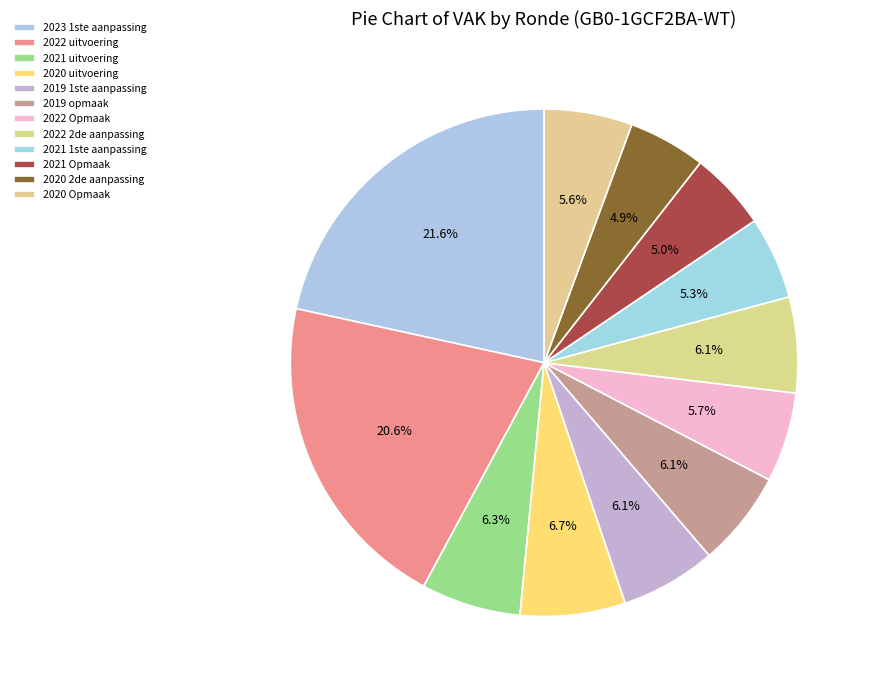

Does any single category account for the majority?

No